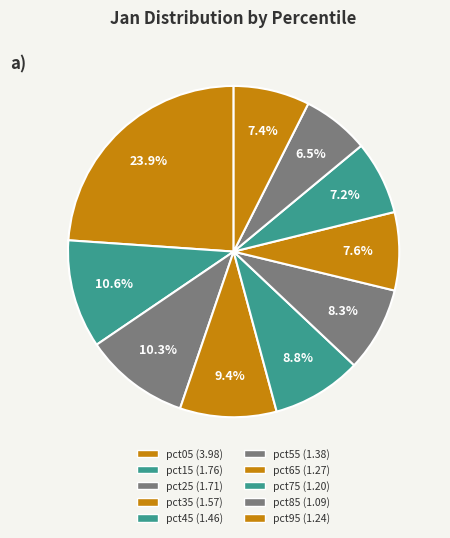

Does pct05 account for over 50% of the chart?

No